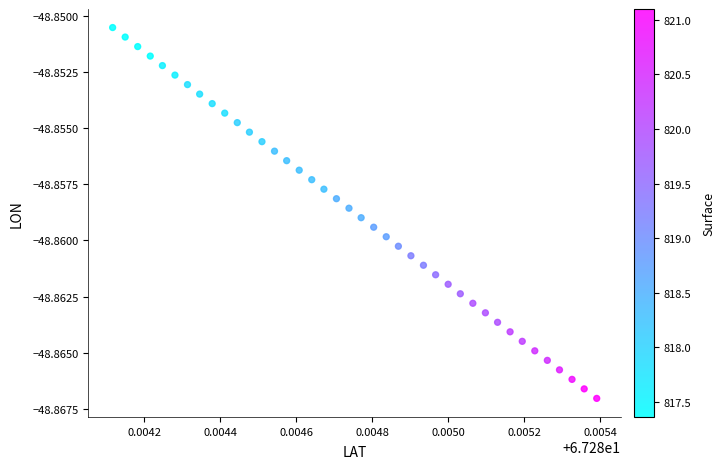

Count the number of points in this scatter plot.

40